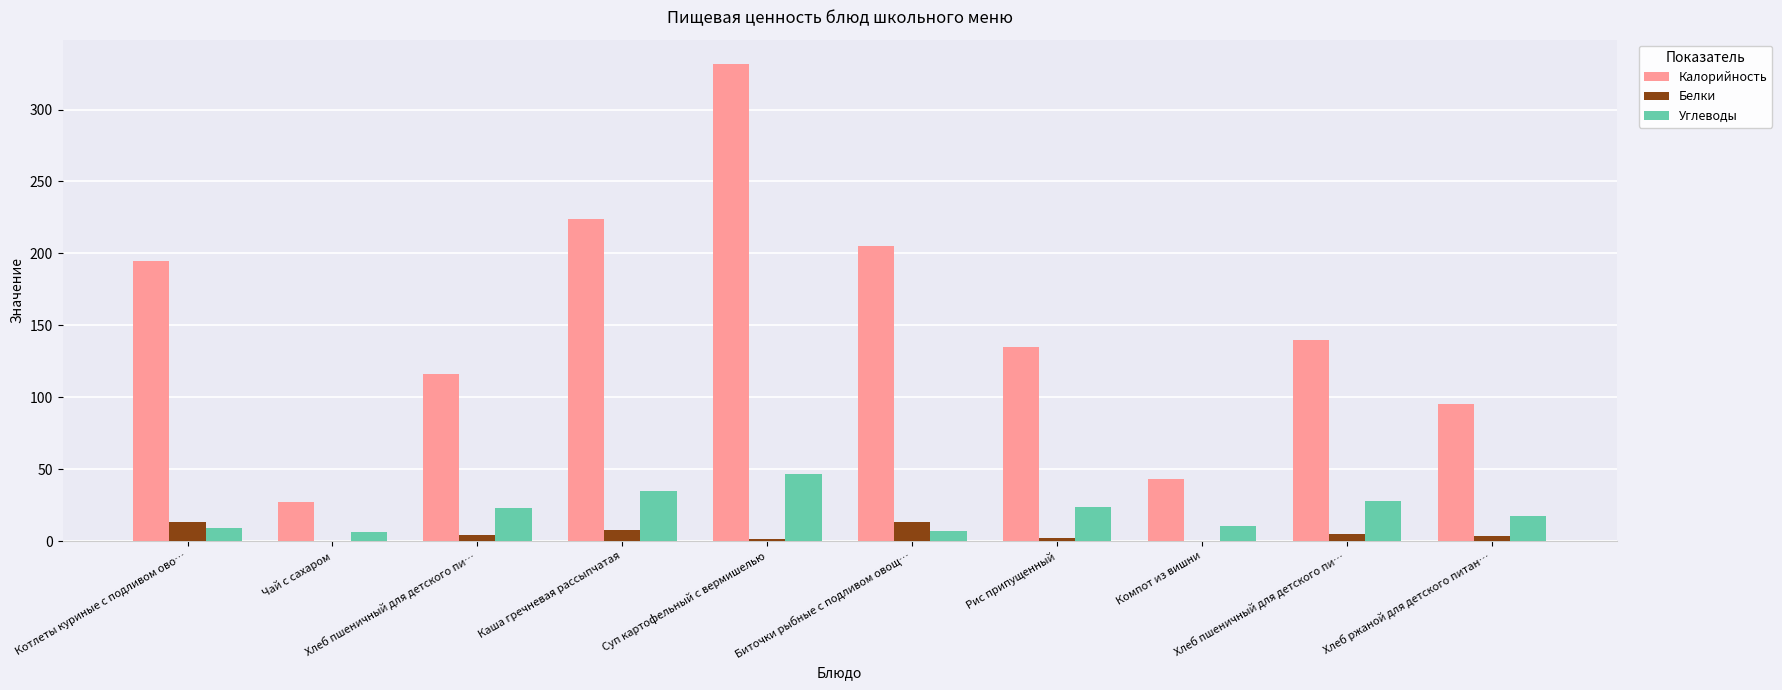

At Рис припущенный, list the series in order from largest to smallest.

Калорийность, Углеводы, Белки